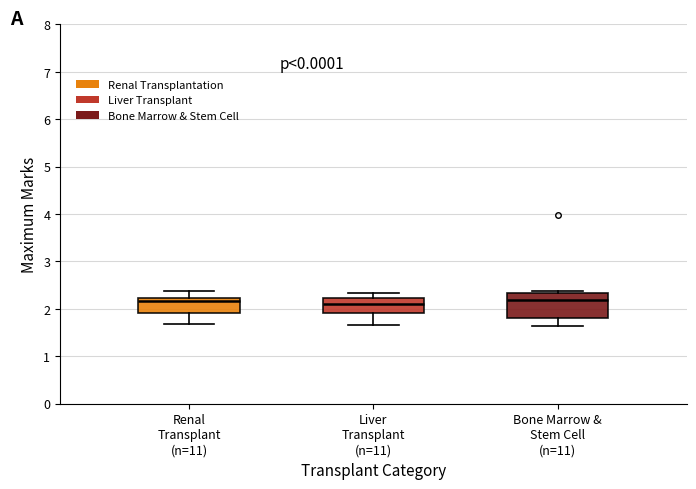

Which box is the tallest, from its lower edge to its upper edge?

Bone Marrow & Stem Cell (n=11)